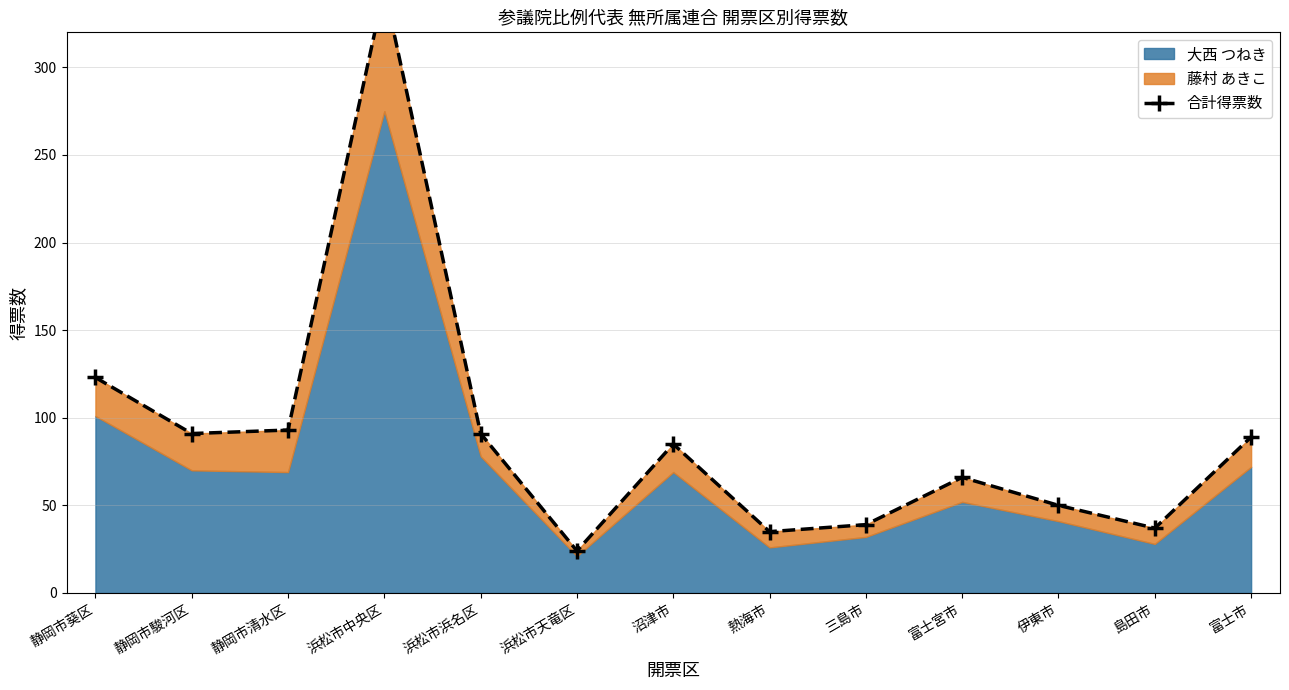

At which label is the value closest to 184?

静岡市葵区